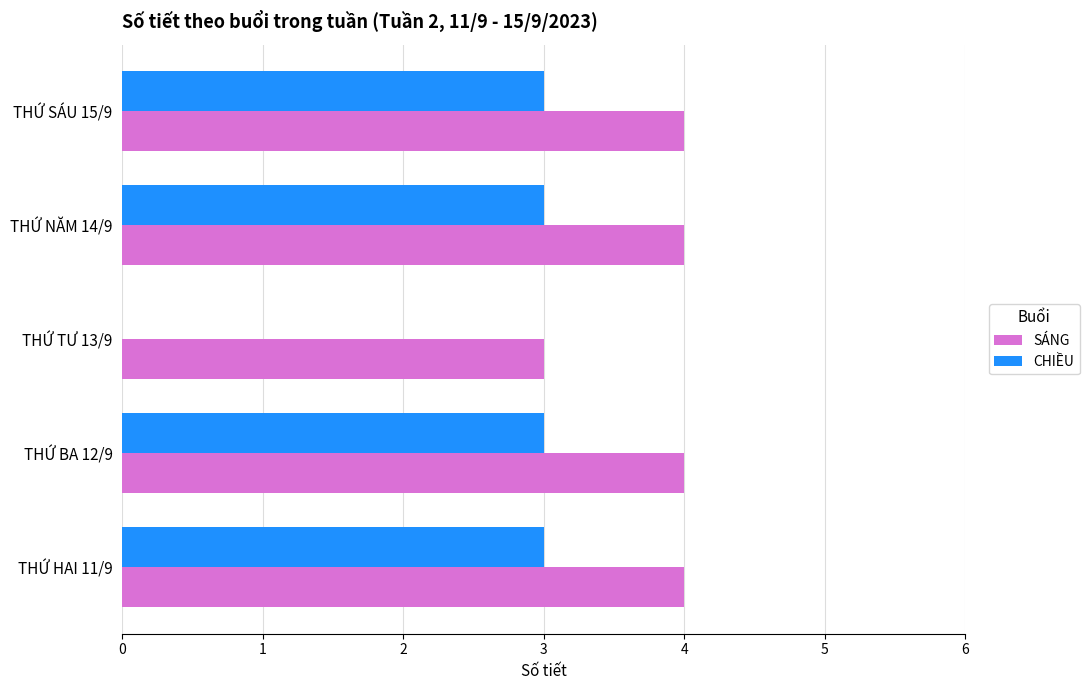

What is the sum of the SÁNG values at THỨ SÁU 15/9 and THỨ HAI 11/9?

8